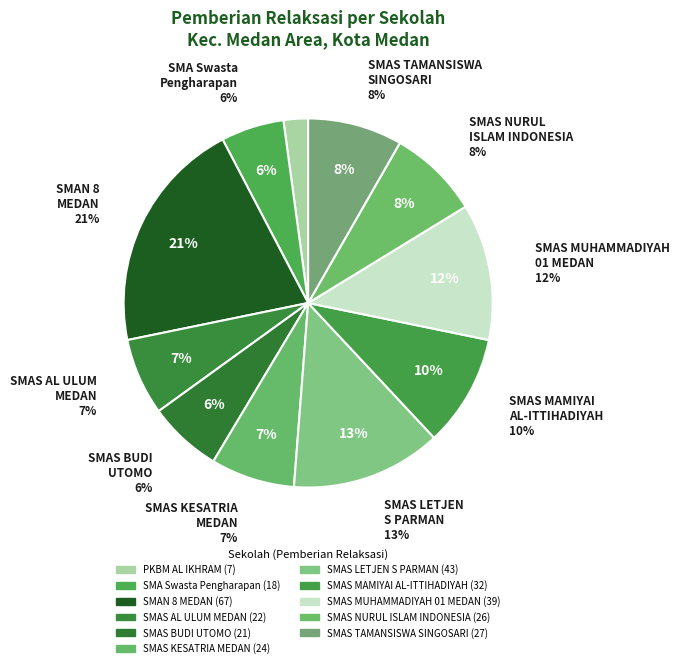

Which category has the smallest portion of the pie?

PKBM AL IKHRAM